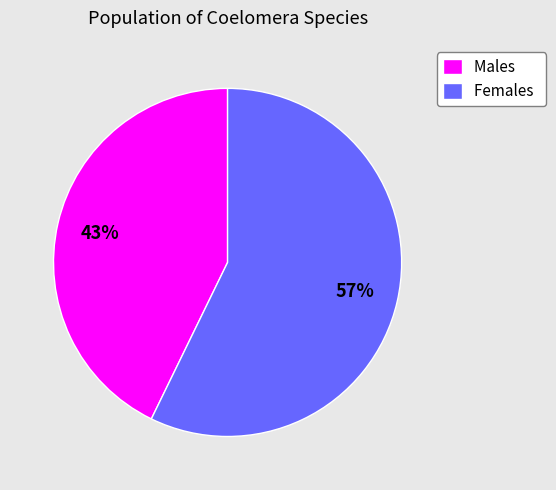

What is the smallest slice in the pie chart?

Males